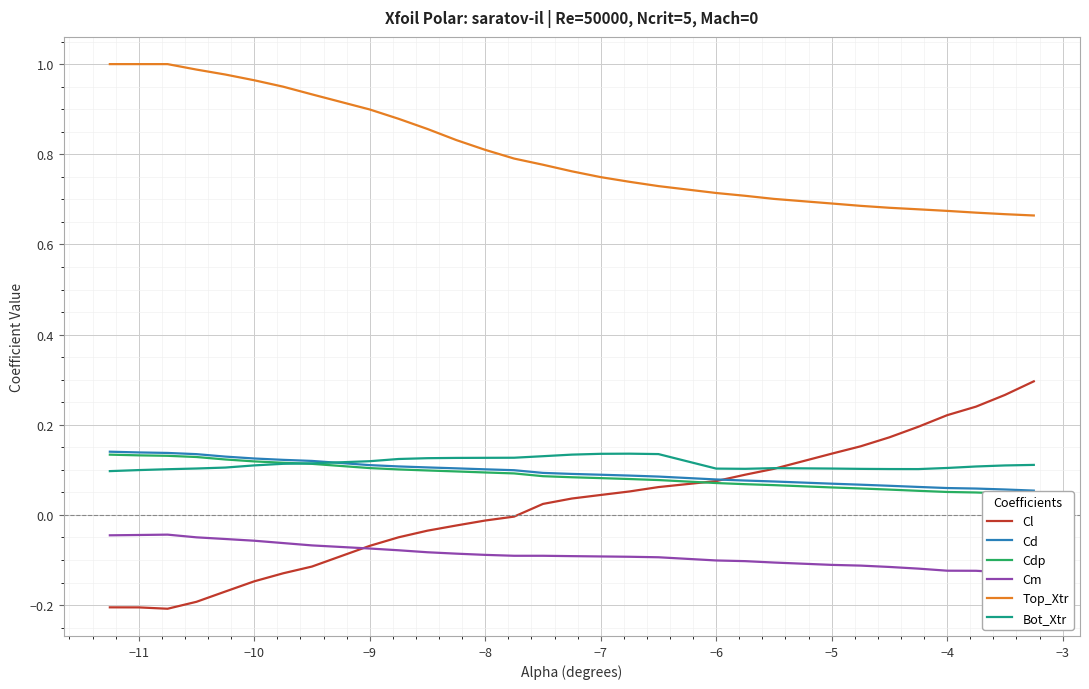

Is it true that Cd equals 0.2 at −10?

False